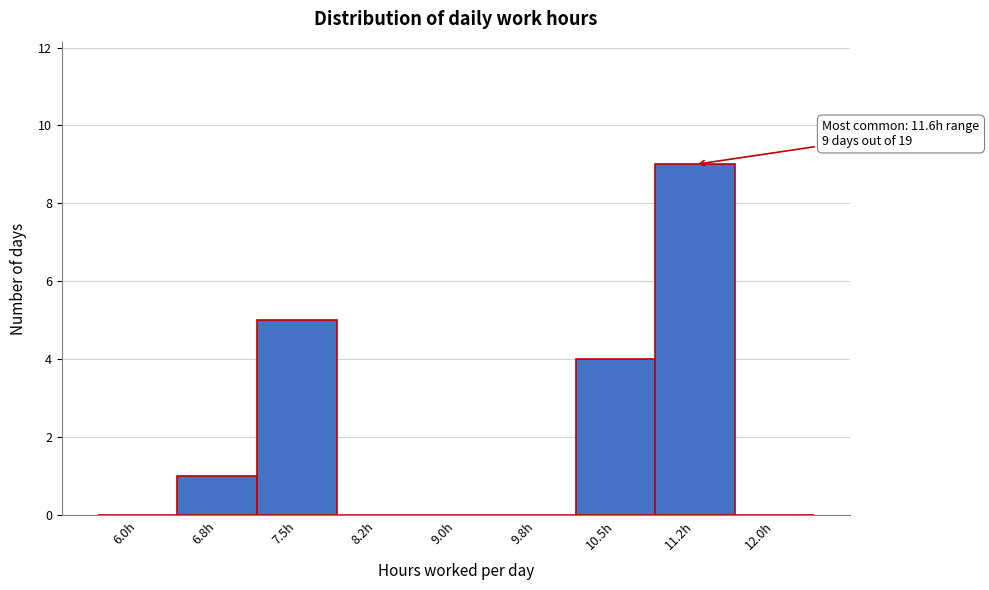

Reading left to right, transcribe all the data shown in this chart.

6.0h=0	6.8h=1	7.5h=5	8.2h=0	9.0h=0	9.8h=0	10.5h=4	11.2h=9	12.0h=0